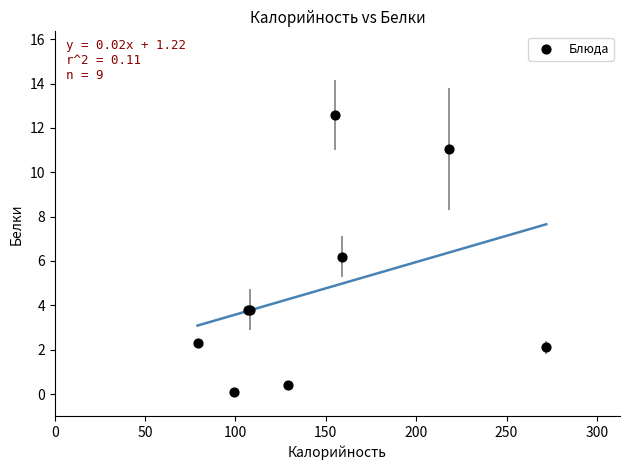

What Y value in the scatter plot is closest to 6?

6.2